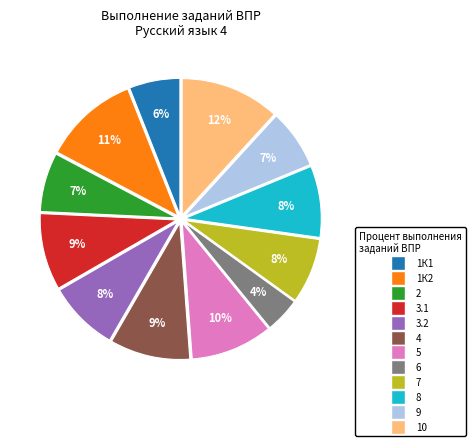

Is it true that 6 is 4% of the pie?

True